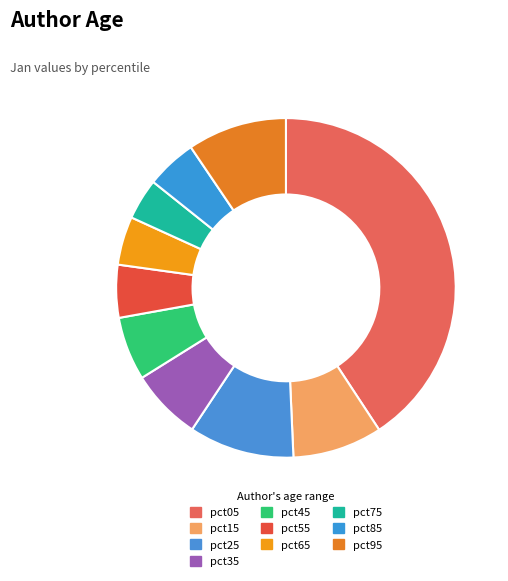

Combined, do pct45 and pct85 account for over 50%?

No